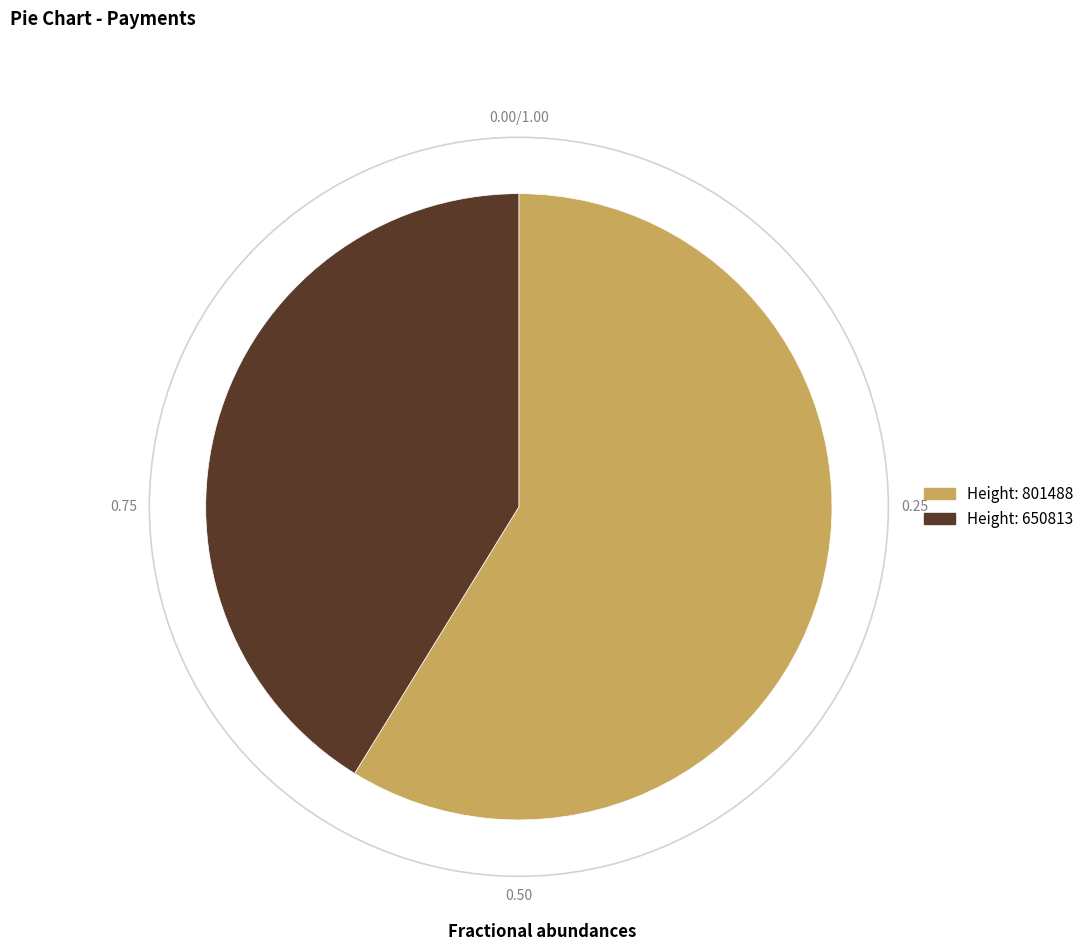

Is there any slice that represents more than half of the pie?

Yes